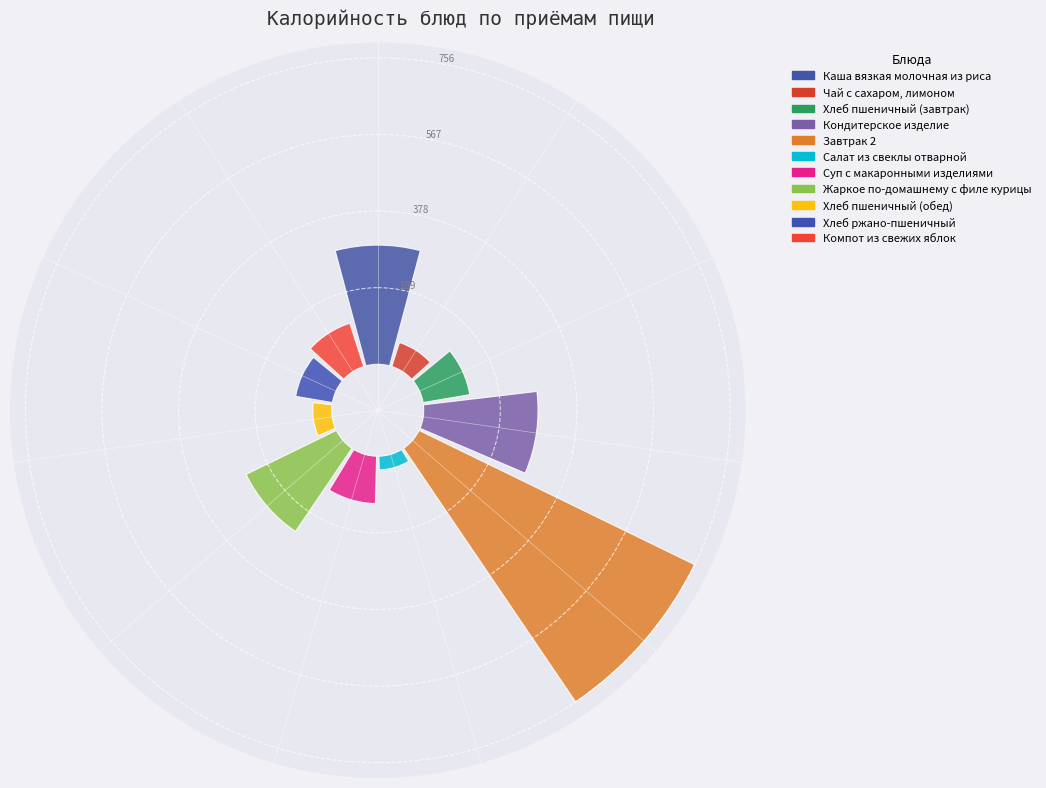

The Суп с макаронными изделиями slice represents 5% of the pie. True or false?

True